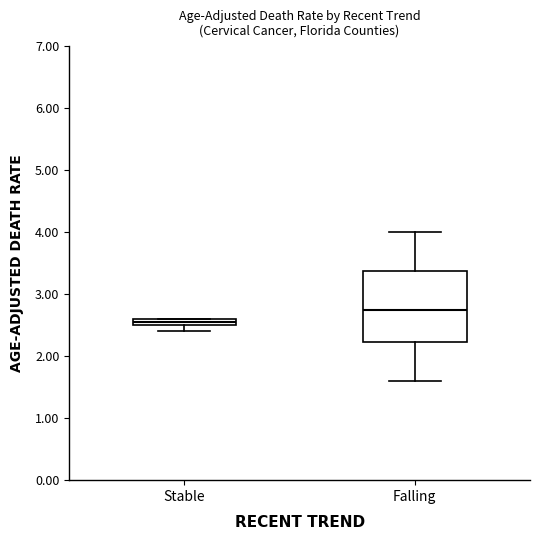

Which box has the highest median line?

Falling